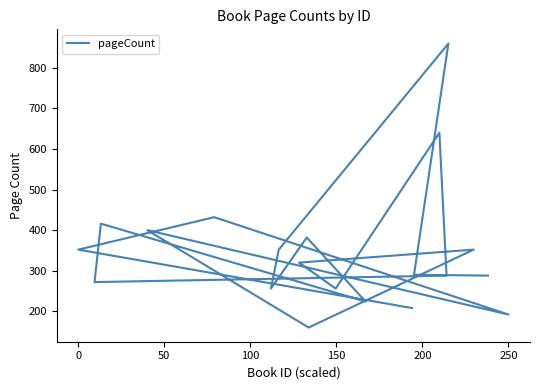

What is the value of the 15th point from the left?

382